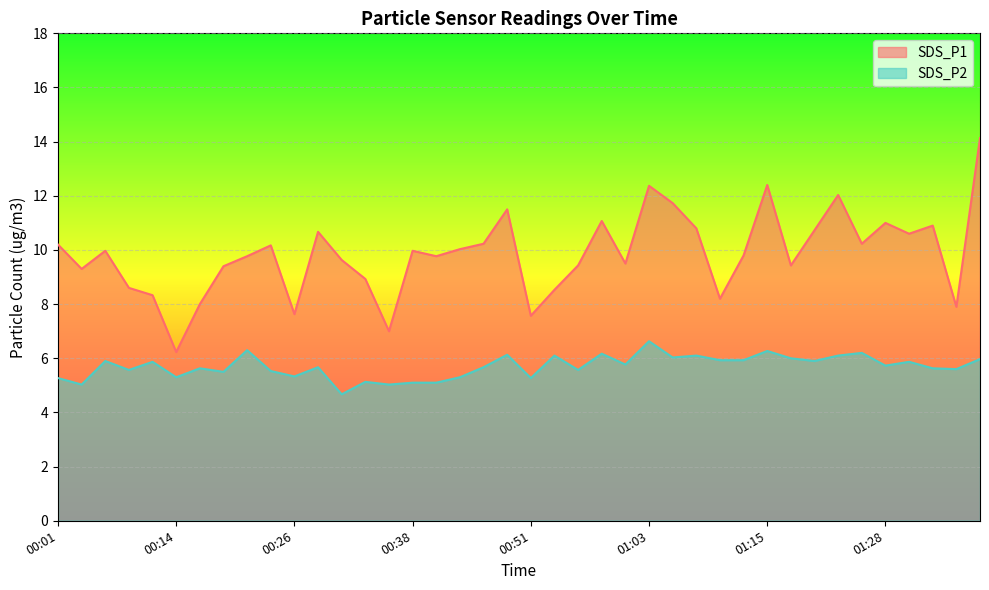

The value of SDS_P1 at 01:08 is 6.8. True or false?

False